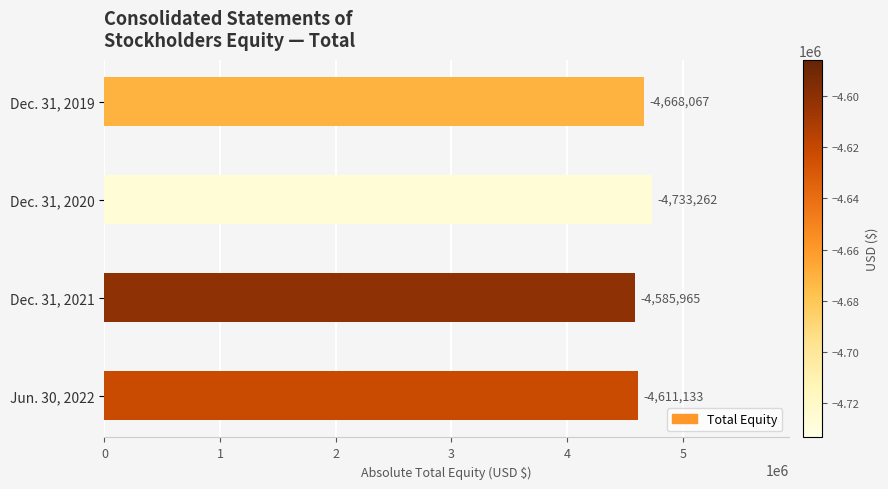

Are the bars horizontal?

Yes